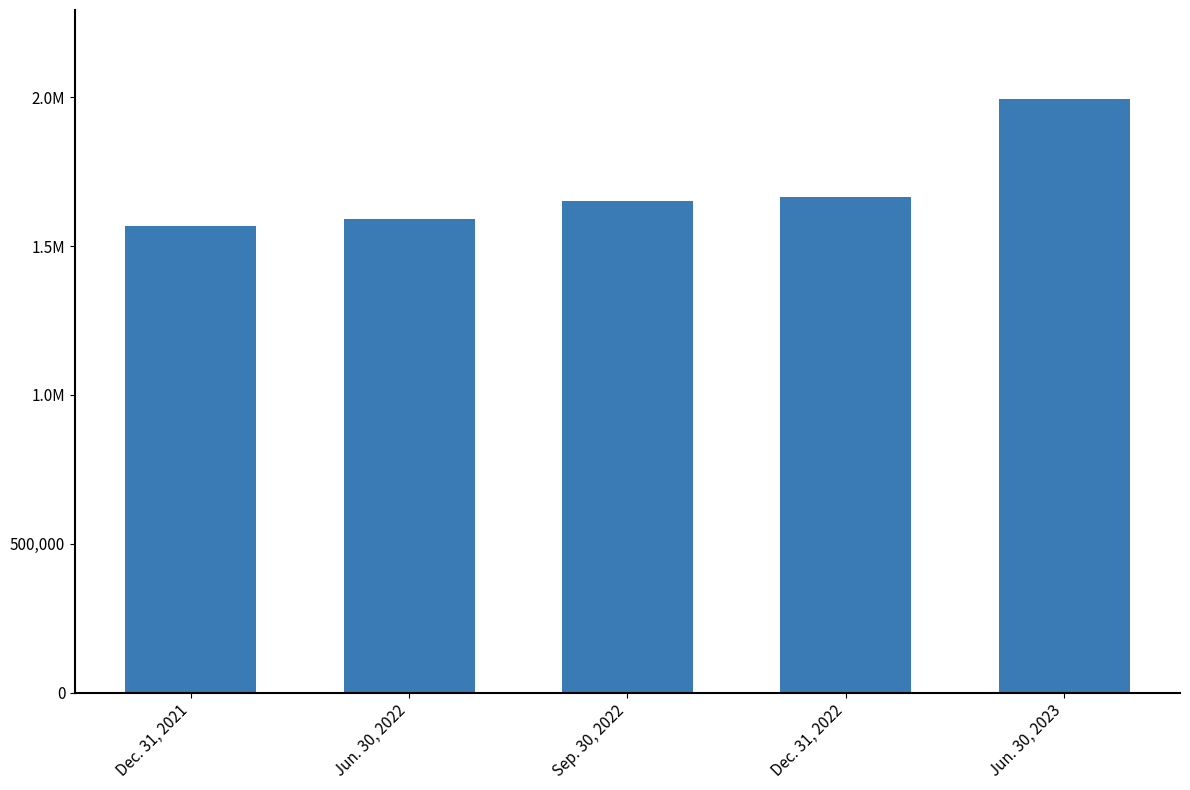

Is it true that the value at Dec. 31, 2022 is 2530188?

False